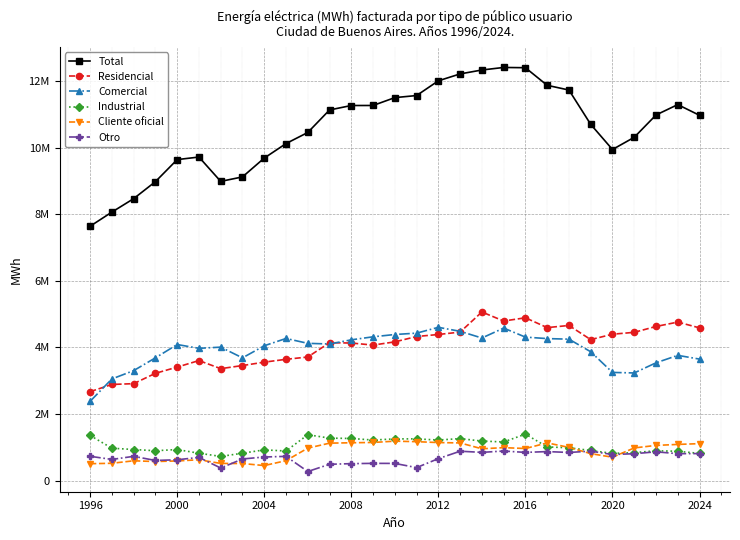

Reading right to left, what are all the values shown in this chart?

Total: 10974850.0	11296978.0	10984442.0	10314303.0	9947212.0	10703195.0	11734576.0	11876225.0	12405170.0	12412992.0	12336450.0	12219133.0	12011503.0	11568886.0	11506758.2	11270336.9	11269411.6	11135598.2	10458759.0	10125480.9	9689504.0	9124141.5	8989499.0	9721106.0	9644371.0	8981942.0	8470495.0	8066782.0	7642330.0
Residencial: 4588063.0	4761649.0	4630167.0	4454097.0	4397371.0	4235527.0	4660254.0	4595958.0	4890894.0	4793979.0	5065078.0	4461322.0	4389075.0	4328432.0	4167326.3	4070940.2	4132482.1	4143063.1	3712130.7	3643340.6	3557822.0	3455850.1	3362917.0	3605365.0	3409746.0	3222384.0	2911798.0	2887673.0	2670773.0
Comercial: 3649617.0	3761966.0	3538230.0	3233297.0	3249384.0	3870655.0	4248728.0	4265924.0	4310241.0	4582067.0	4283193.0	4484612.0	4604048.0	4429716.0	4388592.9	4319769.2	4228419.6	4103445.2	4123524.0	4269388.8	4050099.0	3686810.7	4008586.0	3973854.0	4087819.0	3687371.0	3303414.0	3053318.0	2381484.0
Industrial: 817009.0	879775.0	895989.0	839306.0	816250.0	904559.0	984083.0	1011977.0	1394680.0	1160631.0	1186263.0	1260839.0	1217943.0	1252484.0	1251935.7	1217793.7	1264414.8	1275822.9	1377310.4	888014.5	922647.0	821607.1	725822.0	821095.0	932243.0	896732.0	933303.0	971614.0	1354707.0
Cliente oficial: 1109451.0	1085927.0	1056372.0	980404.0	701867.0	809271.0	996899.0	1131706.0	962936.0	989080.0	954764.0	1130666.0	1141627.0	1168805.0	1183807.9	1144838.1	1135820.4	1124173.3	974065.9	597879.2	450801.0	511437.8	515131.0	625077.0	589297.0	571737.0	594118.0	519314.0	506716.0
Otro: 810709.0	807658.0	863683.0	806896.0	782338.0	883183.0	844612.0	870660.0	846419.0	887235.0	847152.0	881694.0	658810.0	389449.0	515095.3	516995.7	508274.7	489093.6	271728.0	726857.8	708135.0	648435.8	377043.0	695715.0	625266.0	603718.0	727862.0	634863.0	728650.0